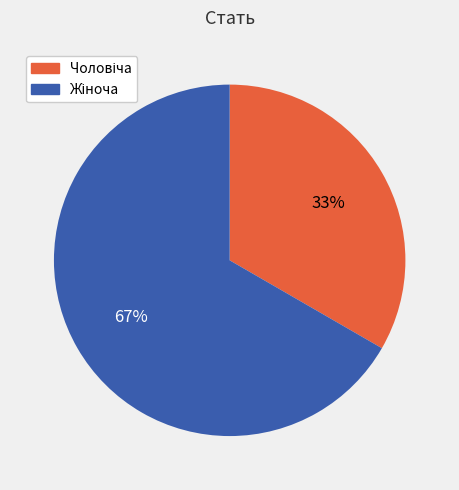

To the nearest percent, what is the average slice percentage?

50%